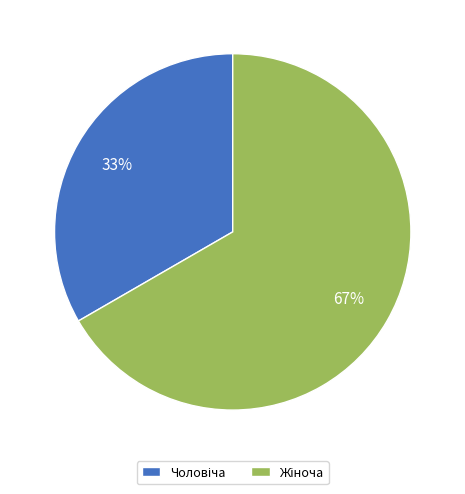

Is there a majority slice in this chart?

Yes